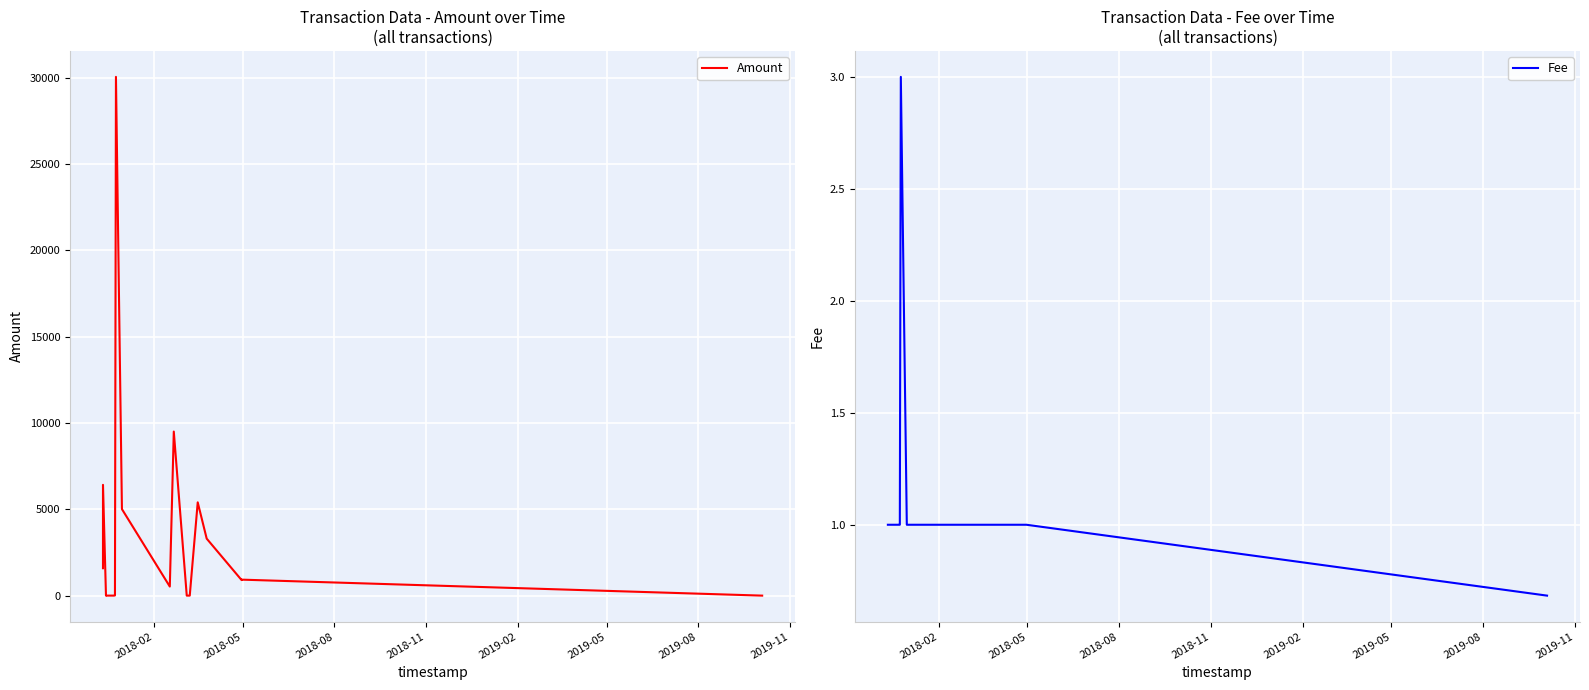

In Fee, how many points are higher than both neighbors (excluding endpoints)?

1